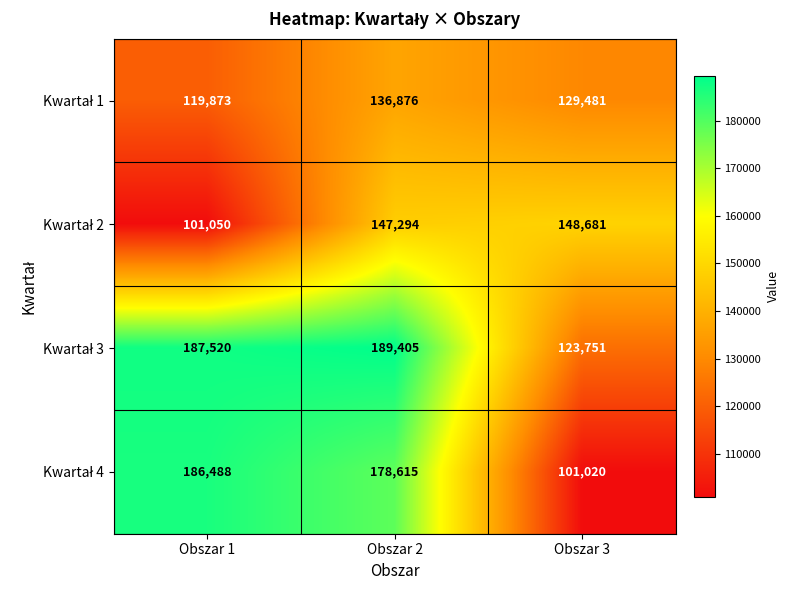

What is the smallest value displayed?

101020